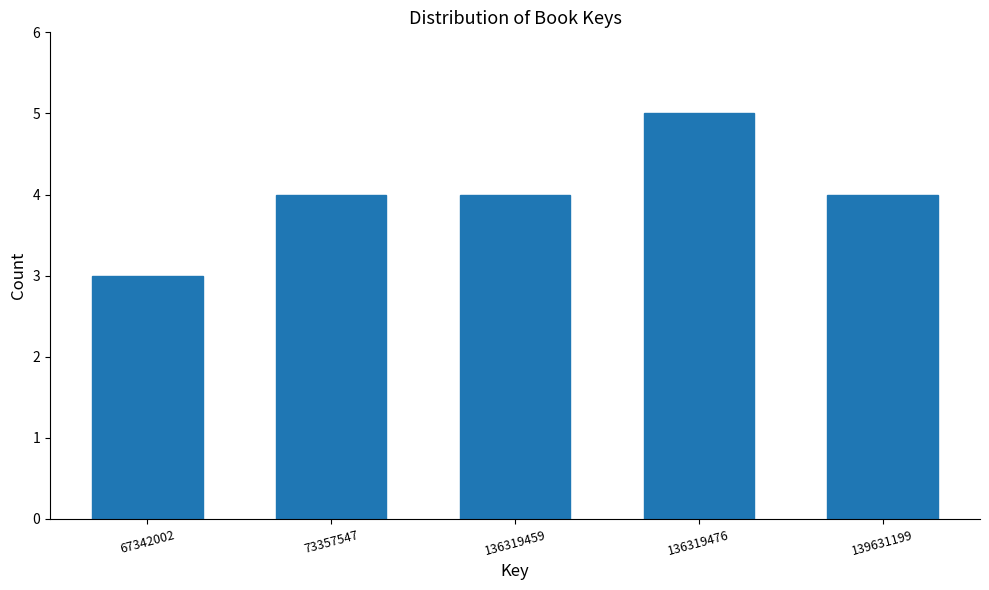

Reading right to left, list all the values displayed in this chart.

139631199=4	136319476=5	136319459=4	73357547=4	67342002=3